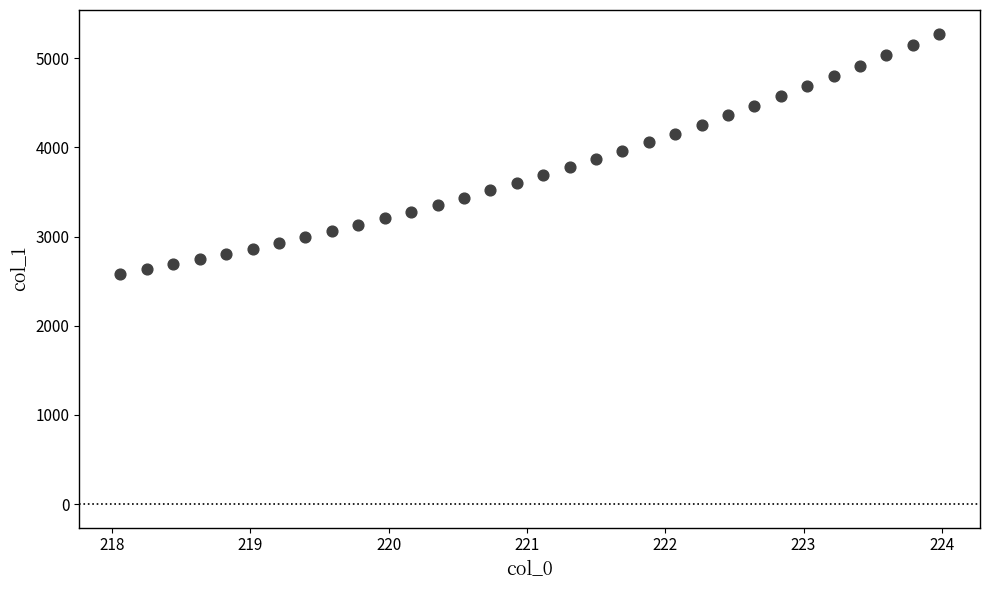

What is the range of X values (max minus min)?

5.9